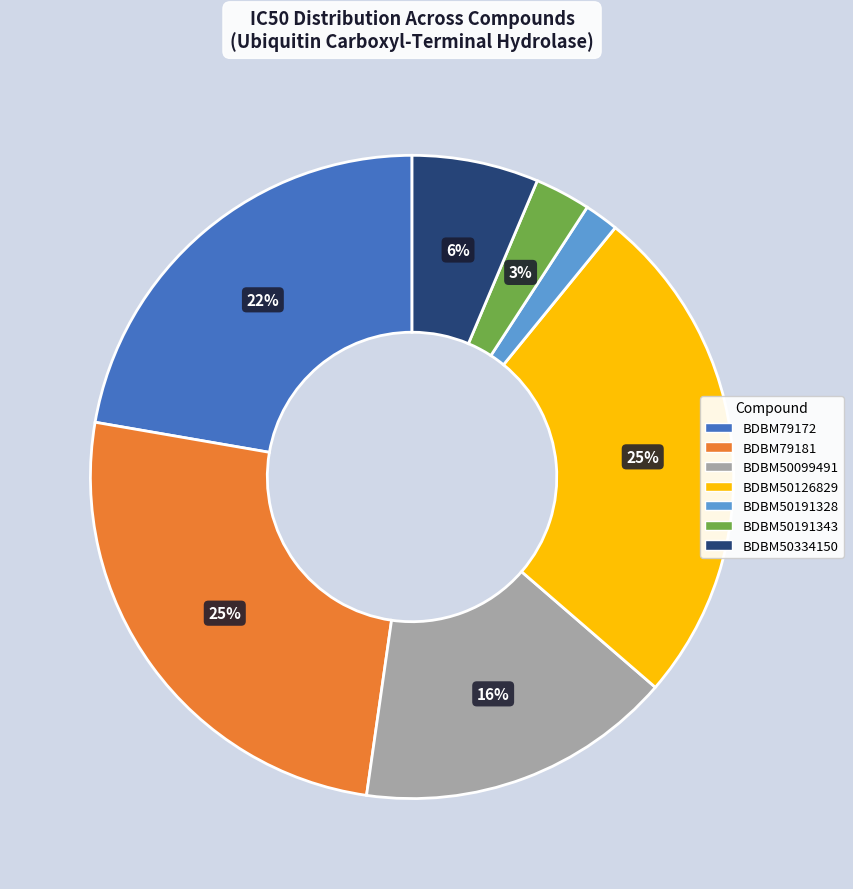

Combined, do BDBM50126829 and BDBM79172 account for over 50%?

No